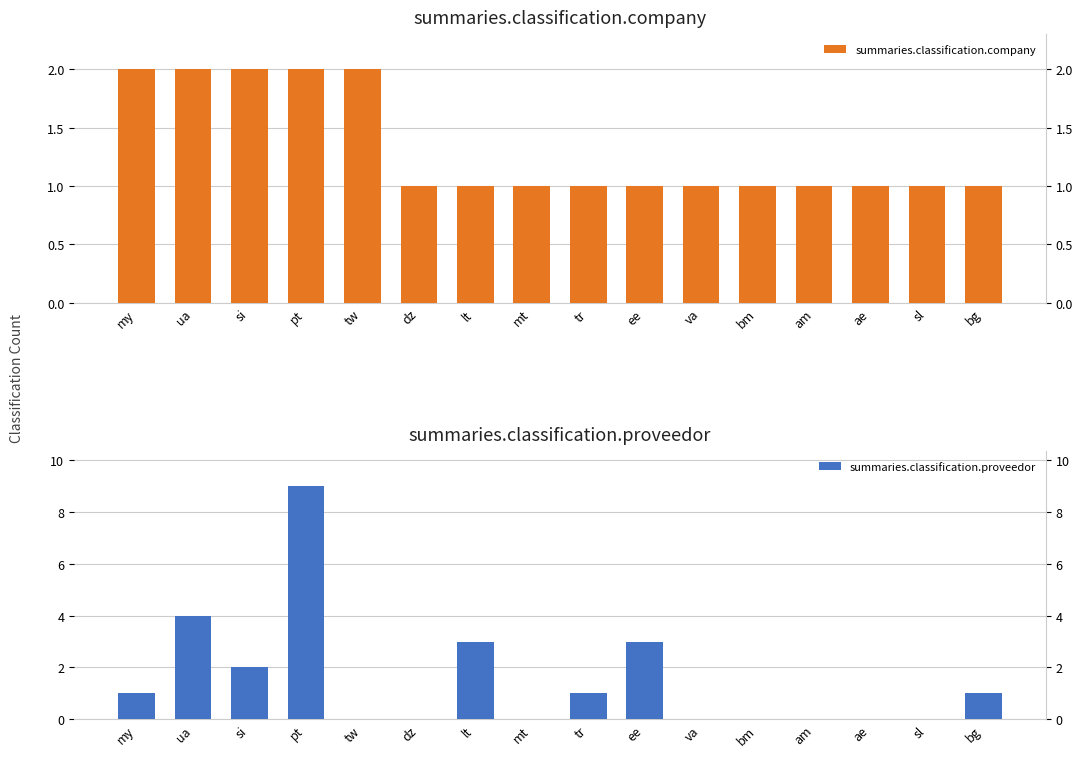

Which has a higher value, bg or dz?

bg